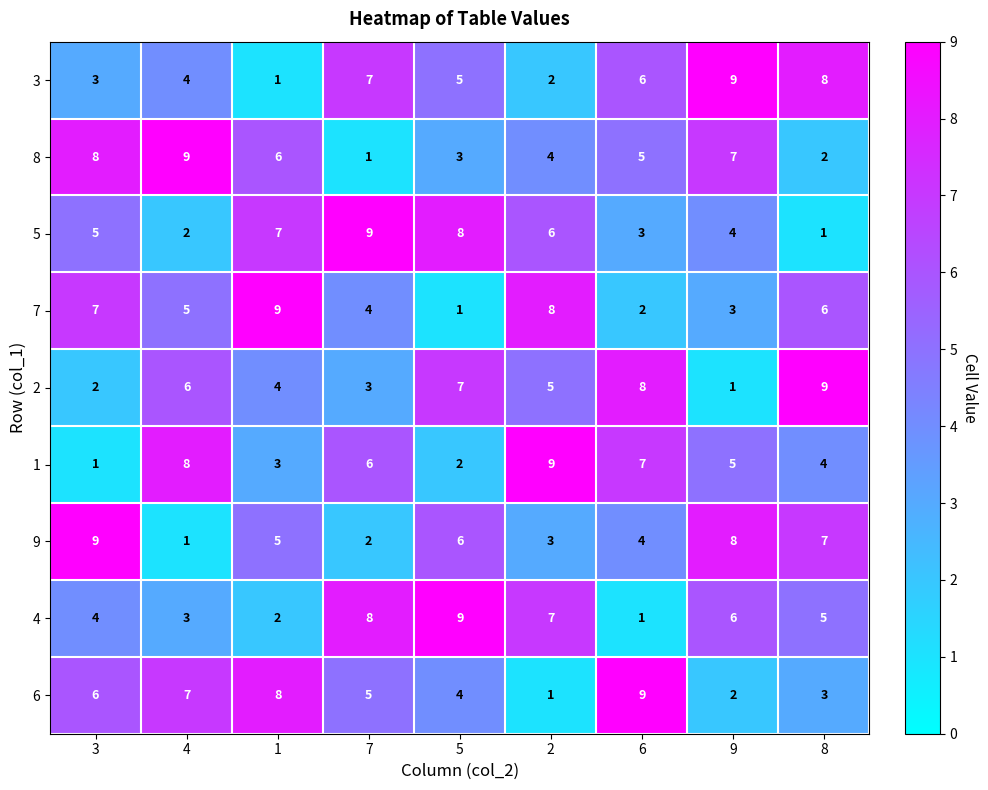

What is the smallest value displayed?

1